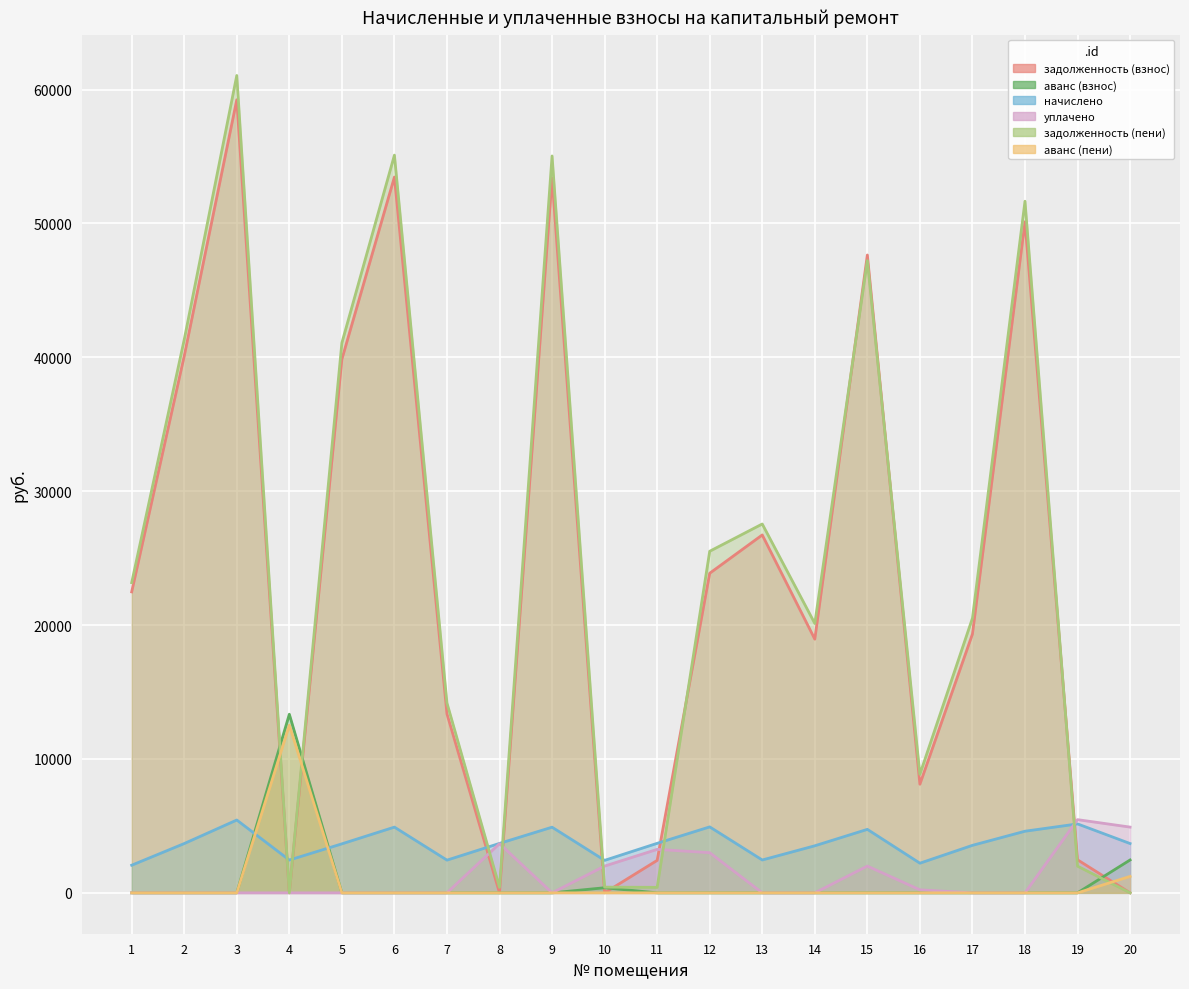

What value does the задолженность (пени) series have at 7?

14179.6